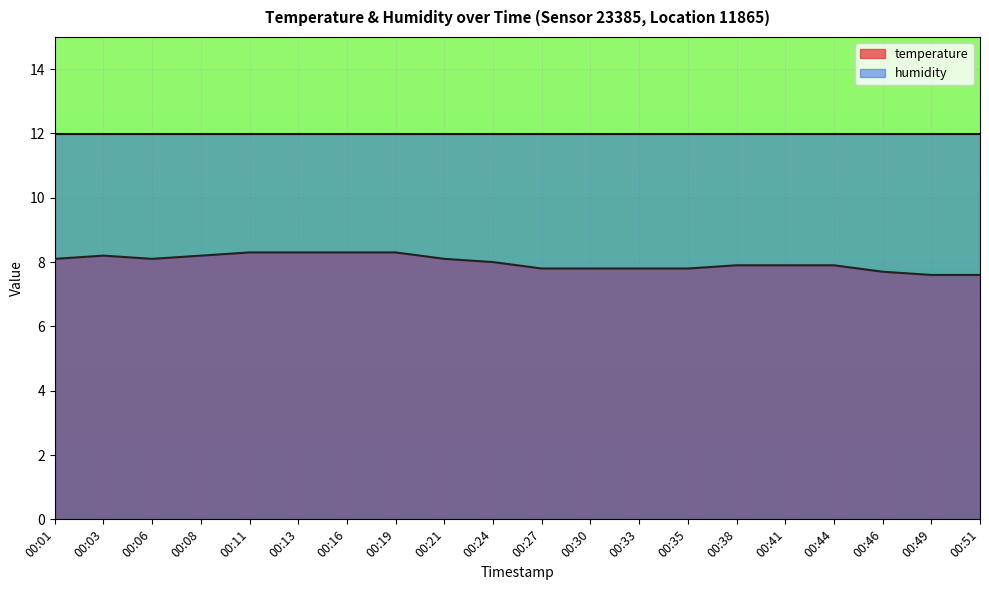

Is it true that the value at 00:27 is 11.5?

False